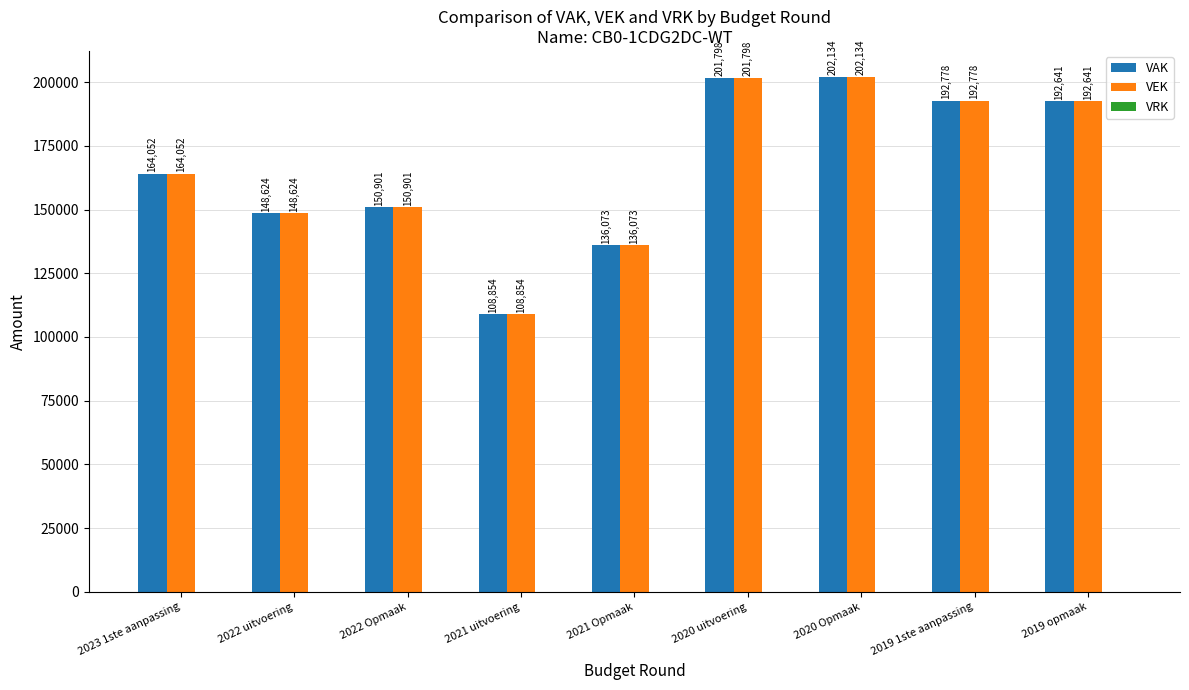

What is the total value across all series at 2022 Opmaak?

301802